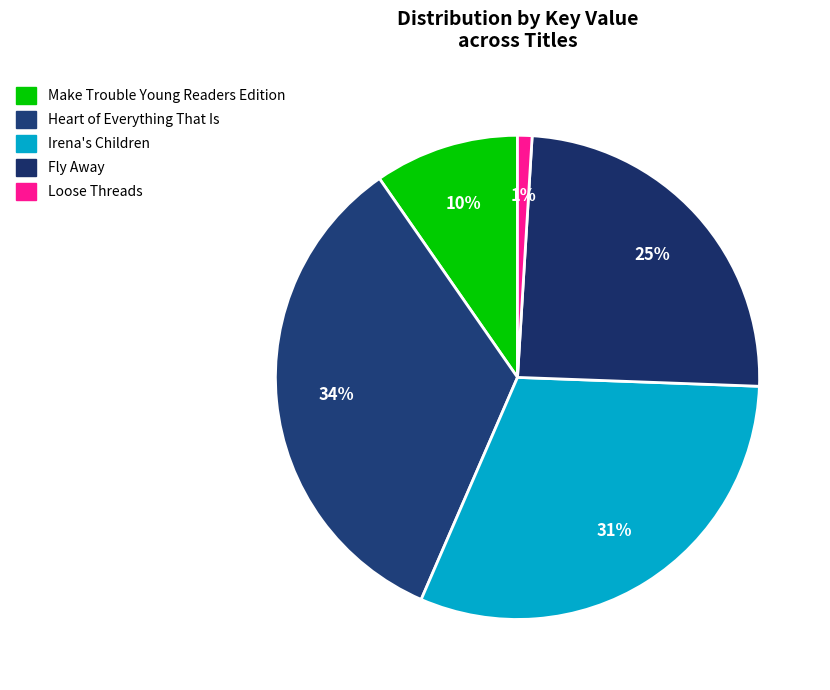

Do Loose Threads and Heart of Everything That Is together represent more than half of the pie?

No